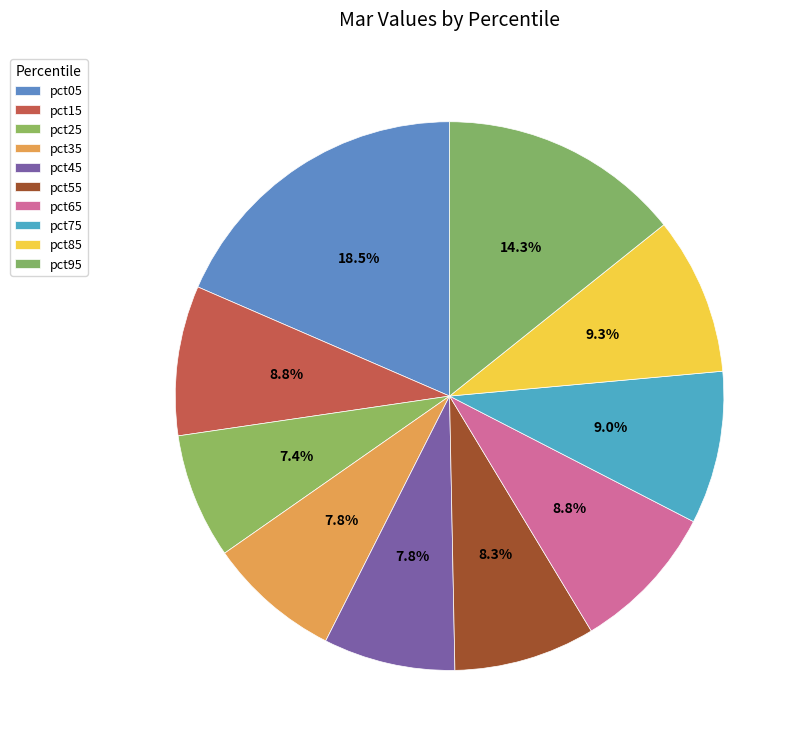

Does pct85 account for over 50% of the chart?

No